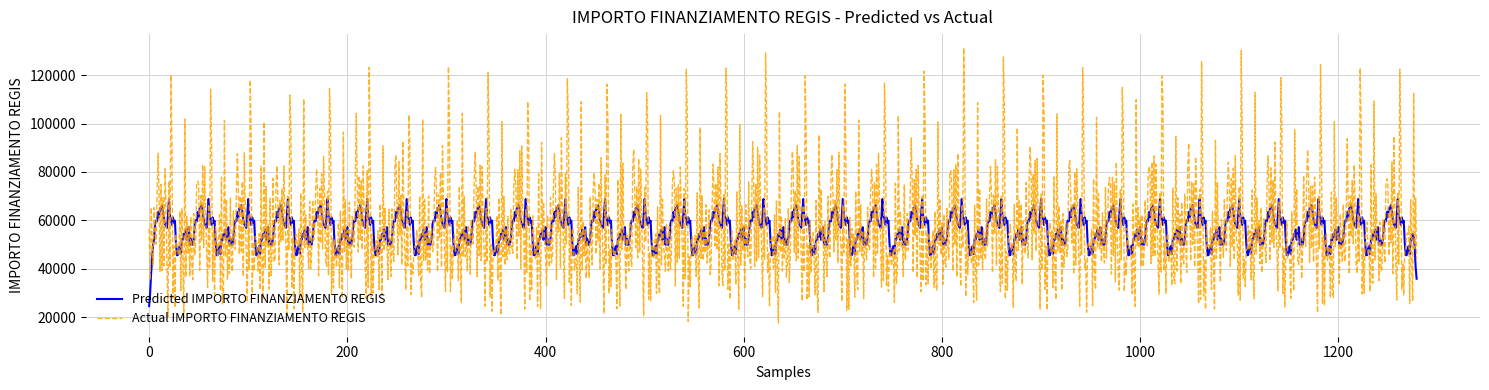

Which series has the largest range (max minus min)?

Actual IMPORTO FINANZIAMENTO REGIS